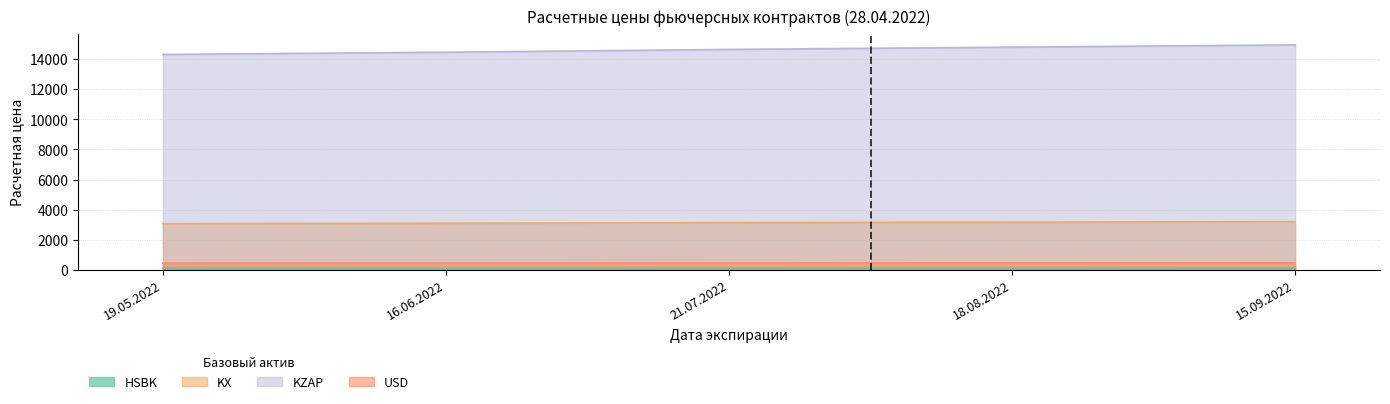

What value does the USD series have at 18.08.2022?

463.7